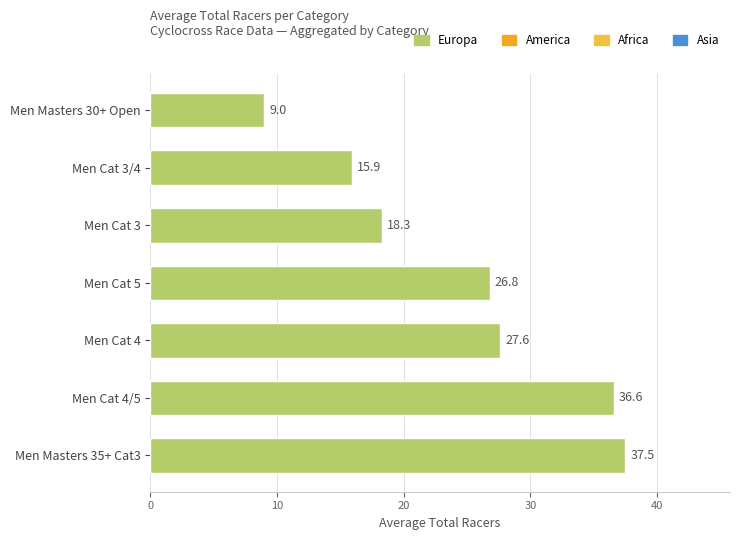

List the labels in order of value, smallest first.

Men Masters 30+ Open, Men Cat 3/4, Men Cat 3, Men Cat 5, Men Cat 4, Men Cat 4/5, Men Masters 35+ Cat3